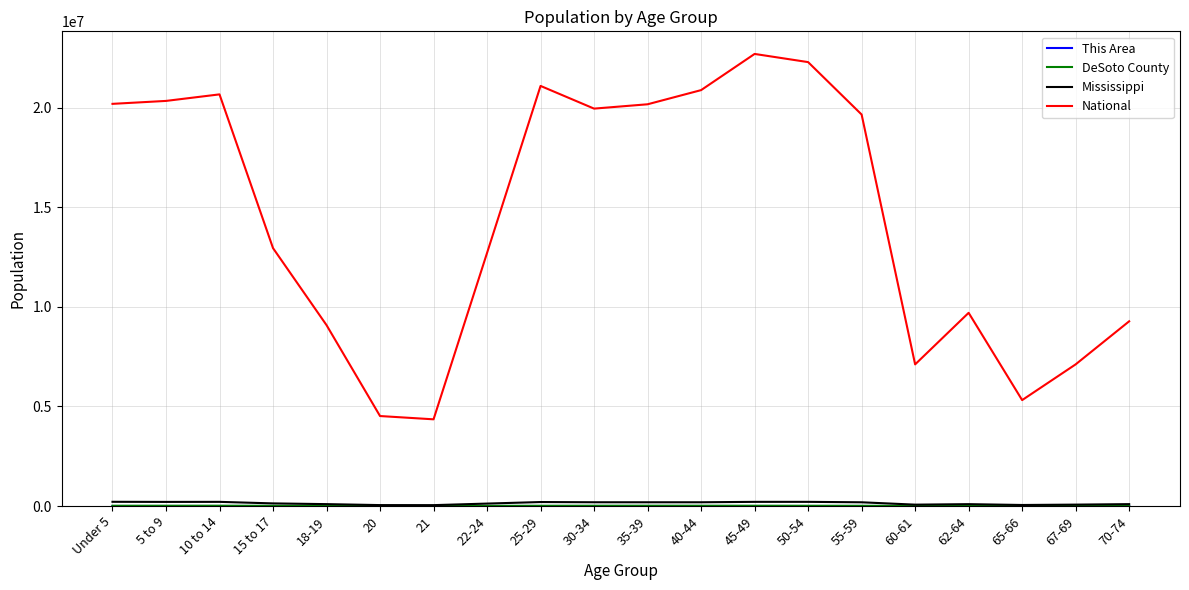

What is the difference between the National values at 60-61 and 25-29?

13988122